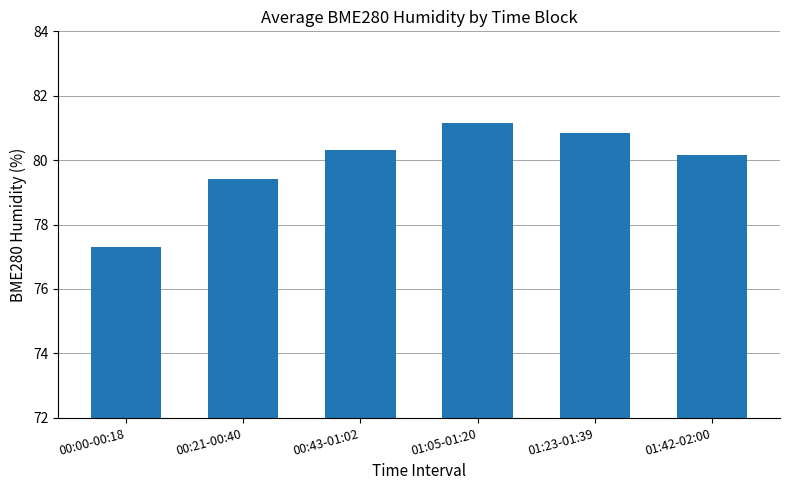

Which has a higher value, 00:43-01:02 or 00:00-00:18?

00:43-01:02